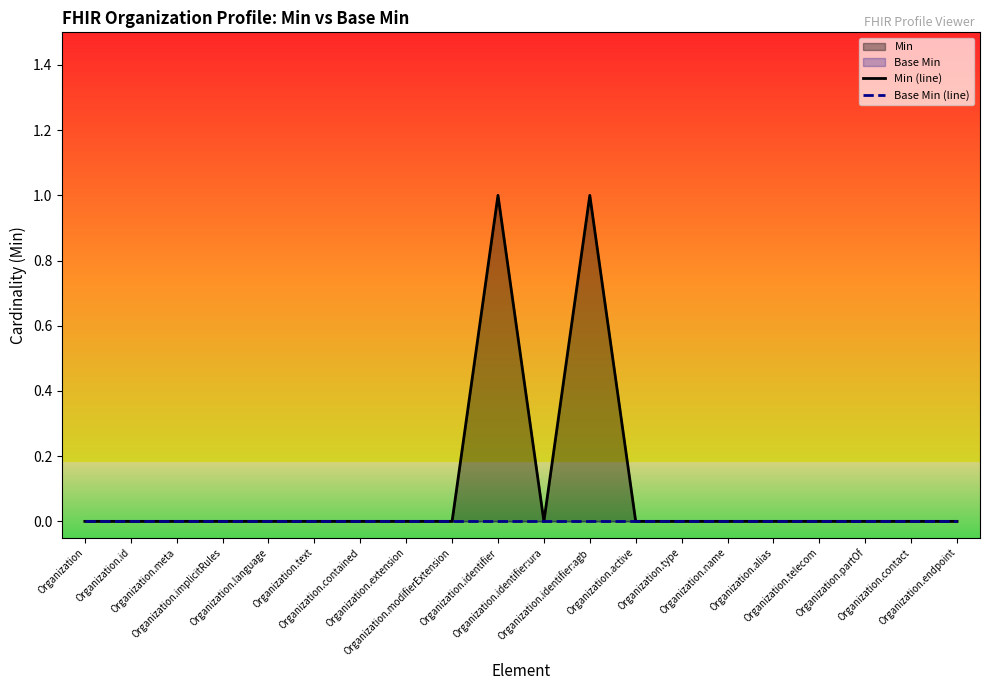

Reading left to right, transcribe all the data shown in this chart.

Min (line): Organization=0	Organization.id=0	Organization.meta=0	Organization.implicitRules=0	Organization.language=0	Organization.text=0	Organization.contained=0	Organization.extension=0	Organization.modifierExtension=0	Organization.identifier=1	Organization.identifier:ura=0	Organization.identifier:agb=1	Organization.active=0	Organization.type=0	Organization.name=0	Organization.alias=0	Organization.telecom=0	Organization.partOf=0	Organization.contact=0	Organization.endpoint=0
Base Min (line): Organization=0	Organization.id=0	Organization.meta=0	Organization.implicitRules=0	Organization.language=0	Organization.text=0	Organization.contained=0	Organization.extension=0	Organization.modifierExtension=0	Organization.identifier=0	Organization.identifier:ura=0	Organization.identifier:agb=0	Organization.active=0	Organization.type=0	Organization.name=0	Organization.alias=0	Organization.telecom=0	Organization.partOf=0	Organization.contact=0	Organization.endpoint=0